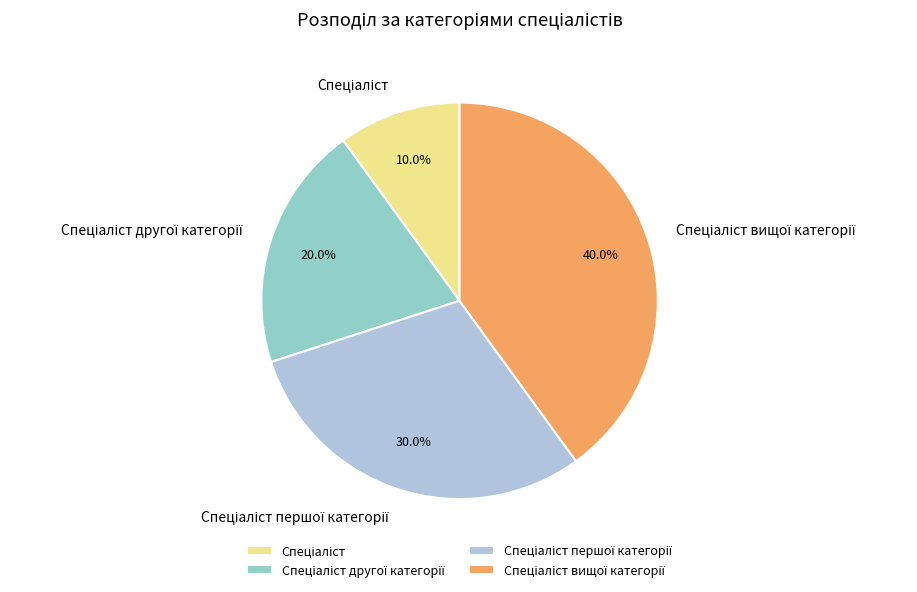

Is there a majority slice in this chart?

No